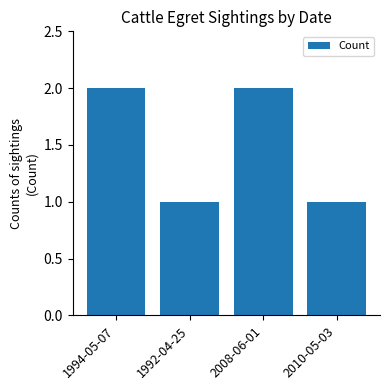

What position from the right is 1992-04-25?

3